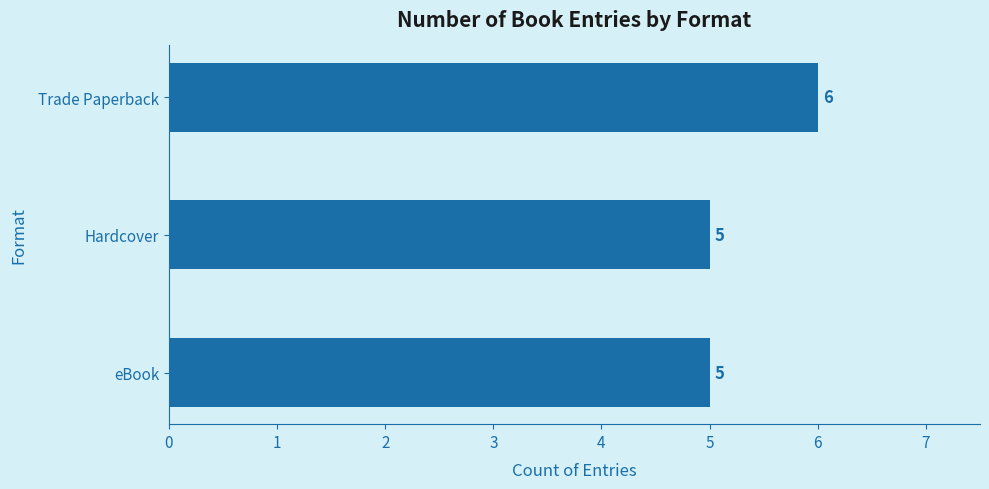

Count the number of values greater than 5.

1